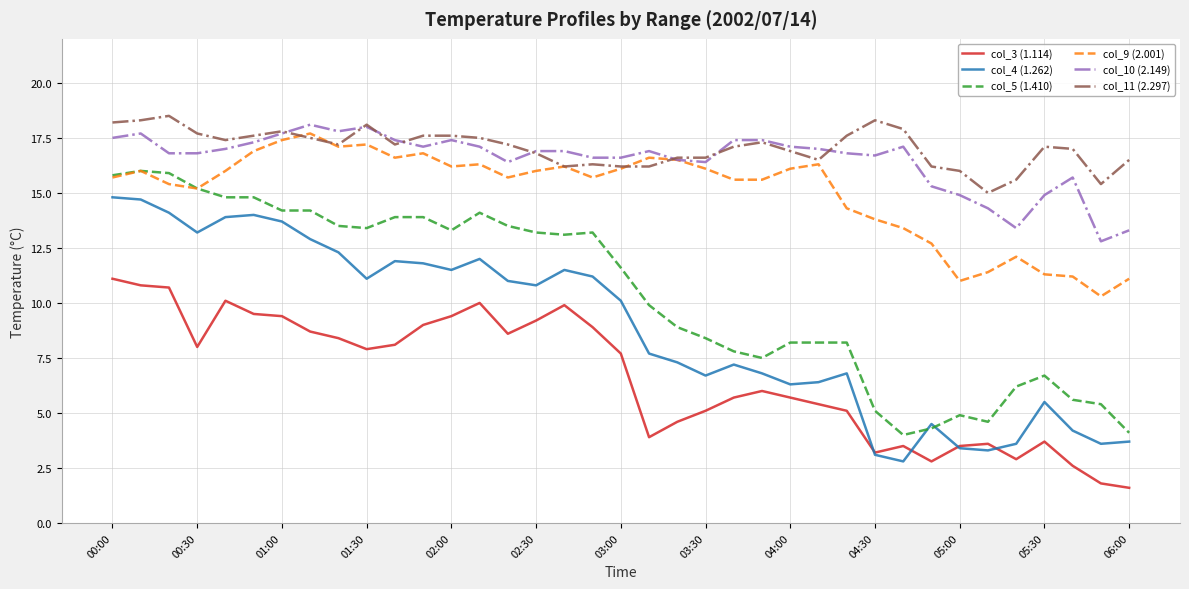

How many distinct data groups are displayed?

6